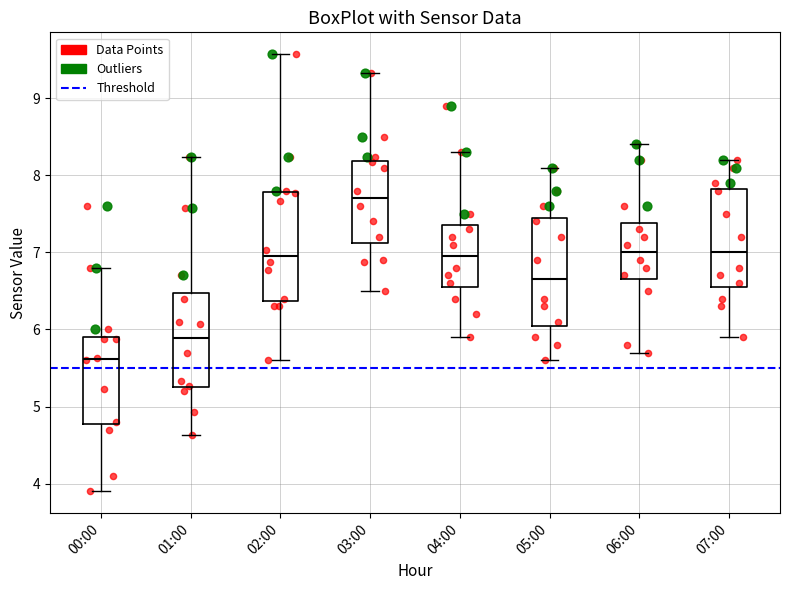

Reading left to right, read every box against the y-axis: the position of its median line, the range the box covers, and the ends of its whiskers. The values are not printed on the chart, so give them approximately, as read against the axis.

00:00: median 5.6, box 4.8 to 5.9, whiskers 3.9 to 6.8
01:00: median 5.9, box 5.3 to 6.5, whiskers 4.6 to 8.2
02:00: median 7.0, box 6.4 to 7.8, whiskers 5.6 to 9.6
03:00: median 7.7, box 7.1 to 8.2, whiskers 6.5 to 9.3
04:00: median 7.0, box 6.6 to 7.4, whiskers 5.9 to 8.3
05:00: median 6.7, box 6.1 to 7.5, whiskers 5.6 to 8.1
06:00: median 7.0, box 6.7 to 7.4, whiskers 5.7 to 8.4
07:00: median 7.0, box 6.6 to 7.8, whiskers 5.9 to 8.2